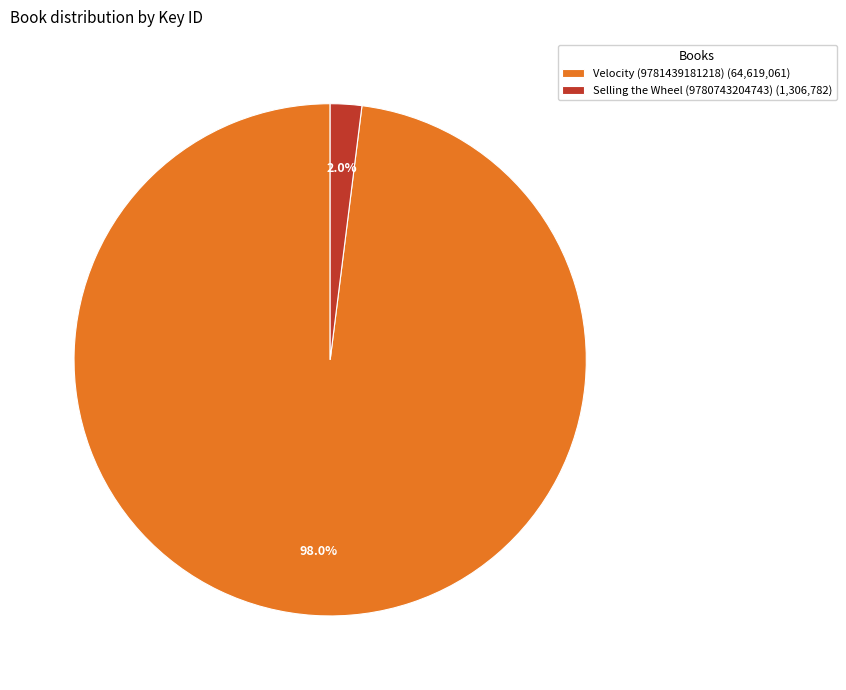

Which slice is the largest?

Velocity (9781439181218)